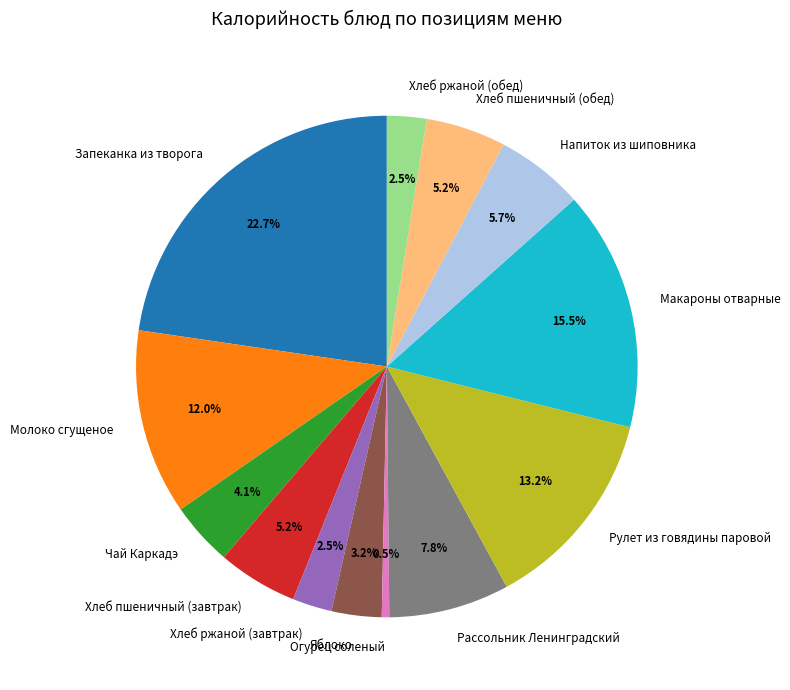

True or false: Молоко сгущеное accounts for 12% of the total.

True